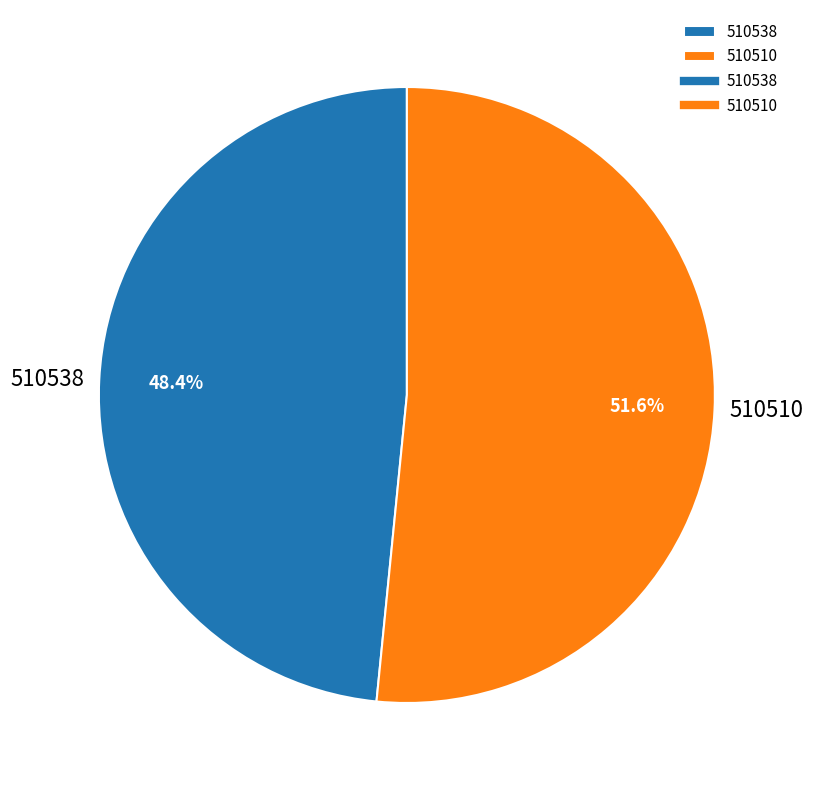

What percentage is NOT represented by 510510?

48.4%